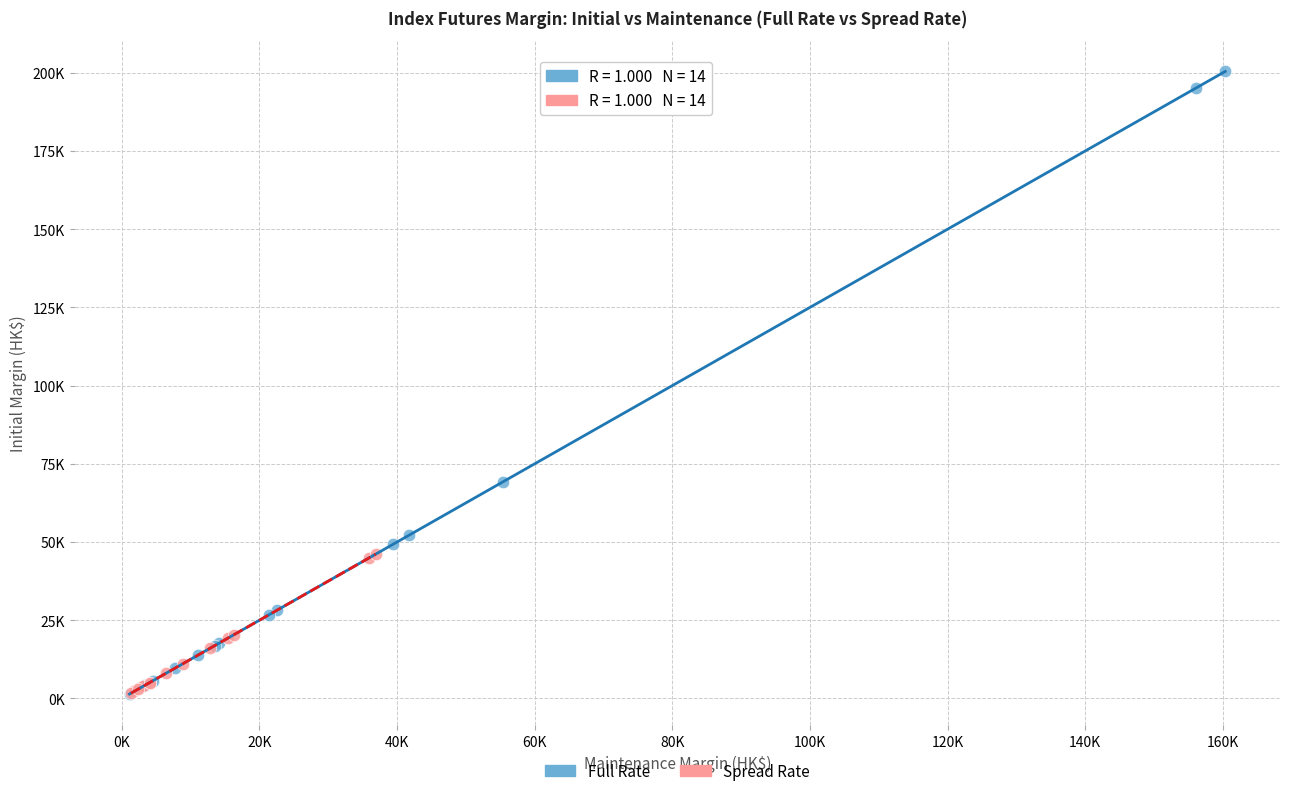

Which series reaches the maximum Y coordinate?

Full Rate